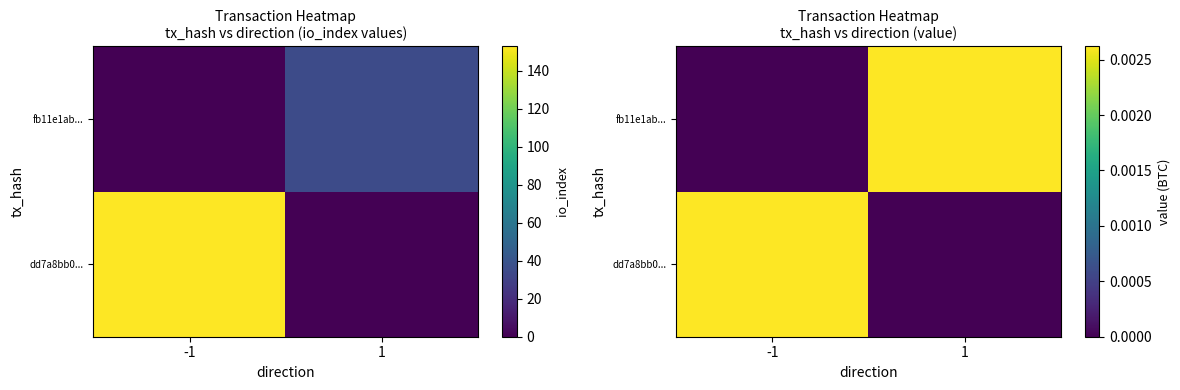

Which has a higher value, 1 or -1?

-1